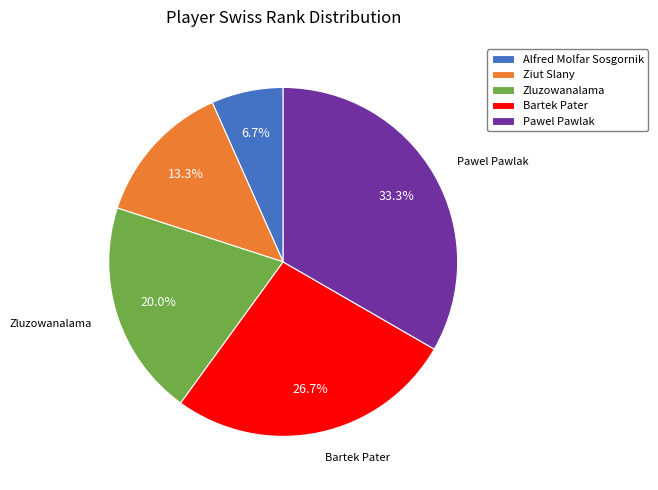

To the nearest percent, what is the difference between the Bartek Pater and Alfred Molfar Sosgornik slice percentages?

20%